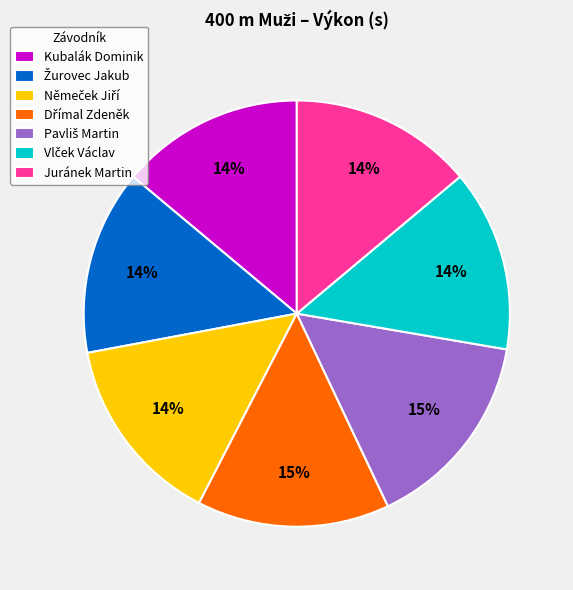

The Kubalák Dominik slice represents 14% of the pie. True or false?

True